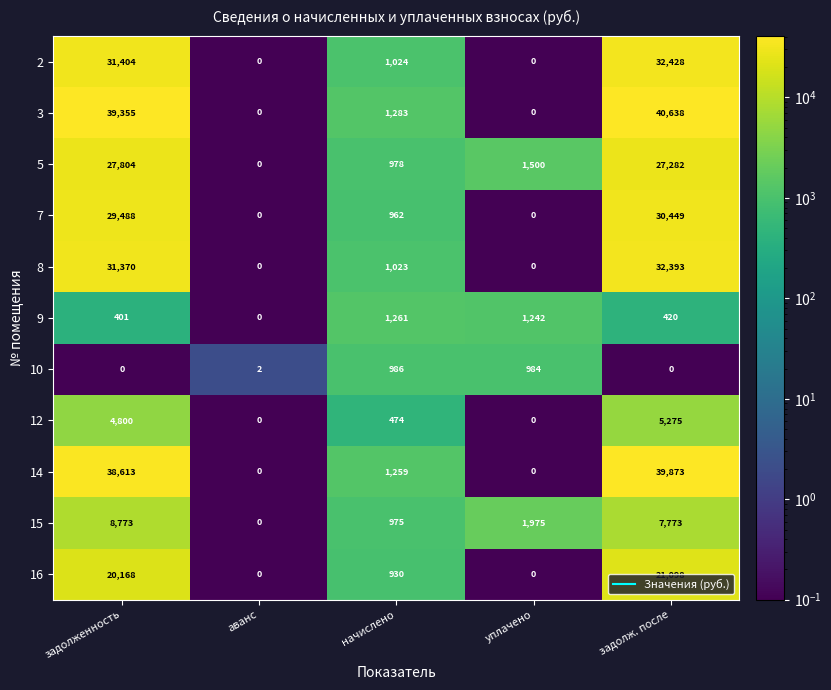

Rank the series by their maximum value, from lowest to highest.

10, 9, 12, 15, 16, 5, 7, 8, 2, 14, 3